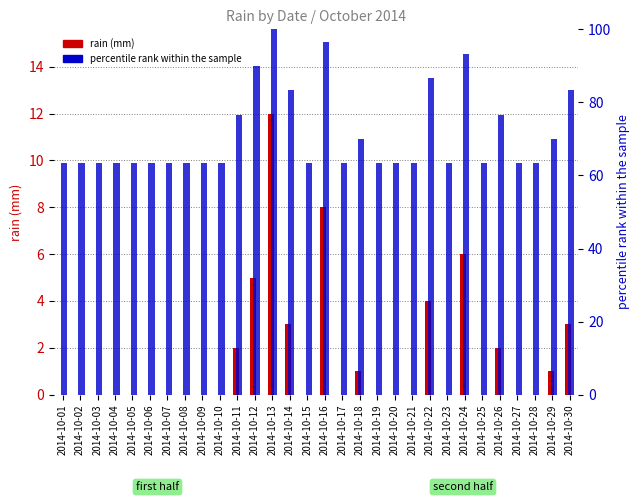

At how many categories does at least one series exceed 62?

30